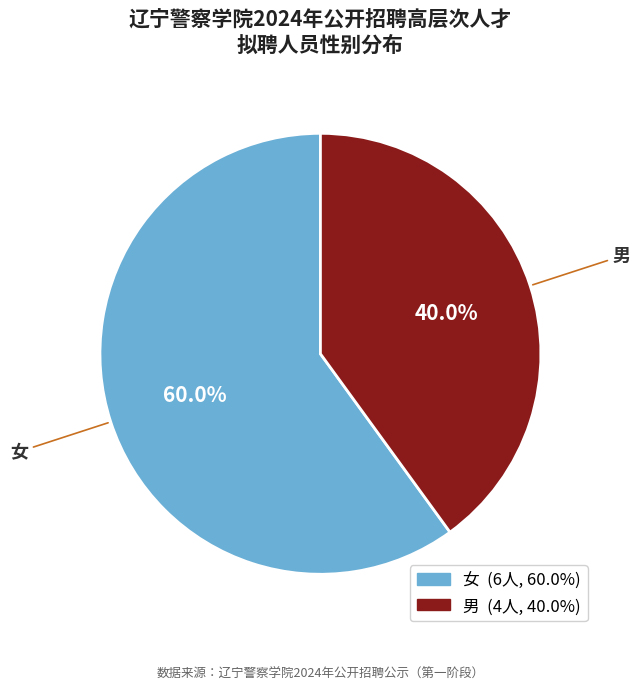

Approximately how many times larger is the value at 女 compared to 男?

1.5